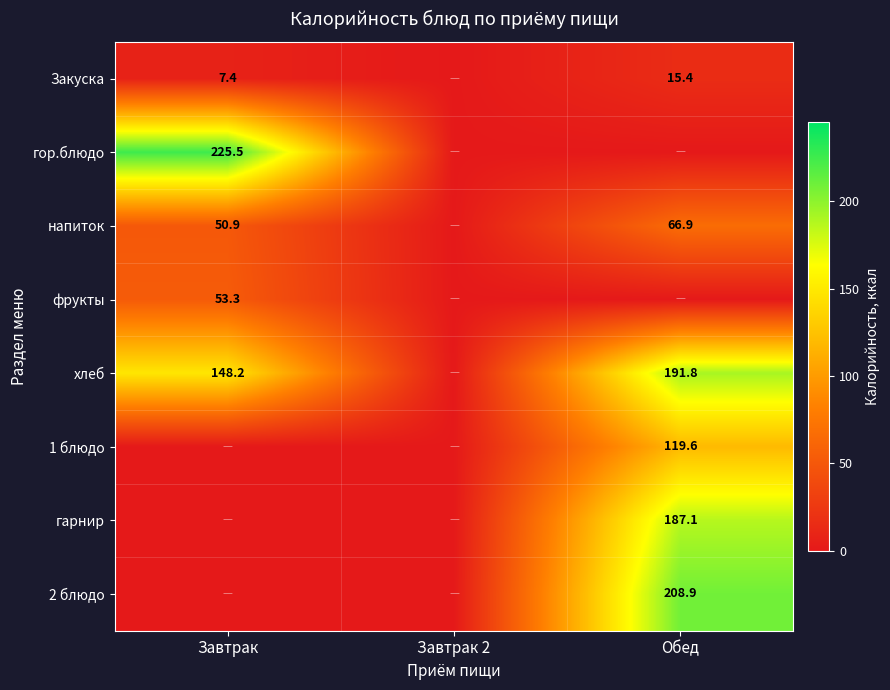

True or false: гарнир has a value of 187.1 at Обед.

True